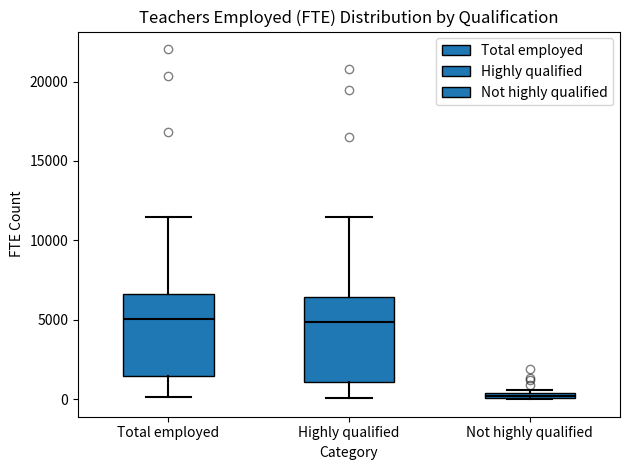

Where is the lower edge of the box for Highly qualified on the y-axis? The values are not printed on the chart, so give them approximately, as read against the axis.

1000